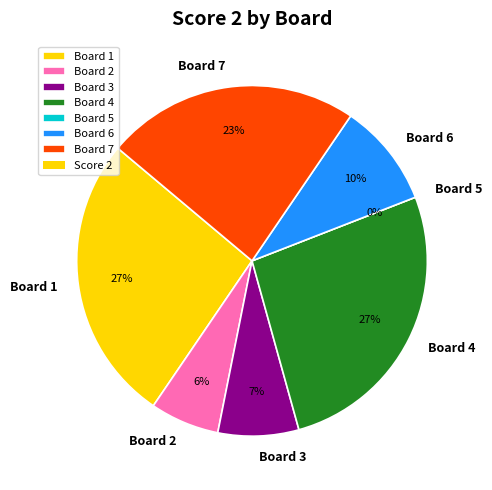

What is the smallest slice in the pie chart?

Board 5